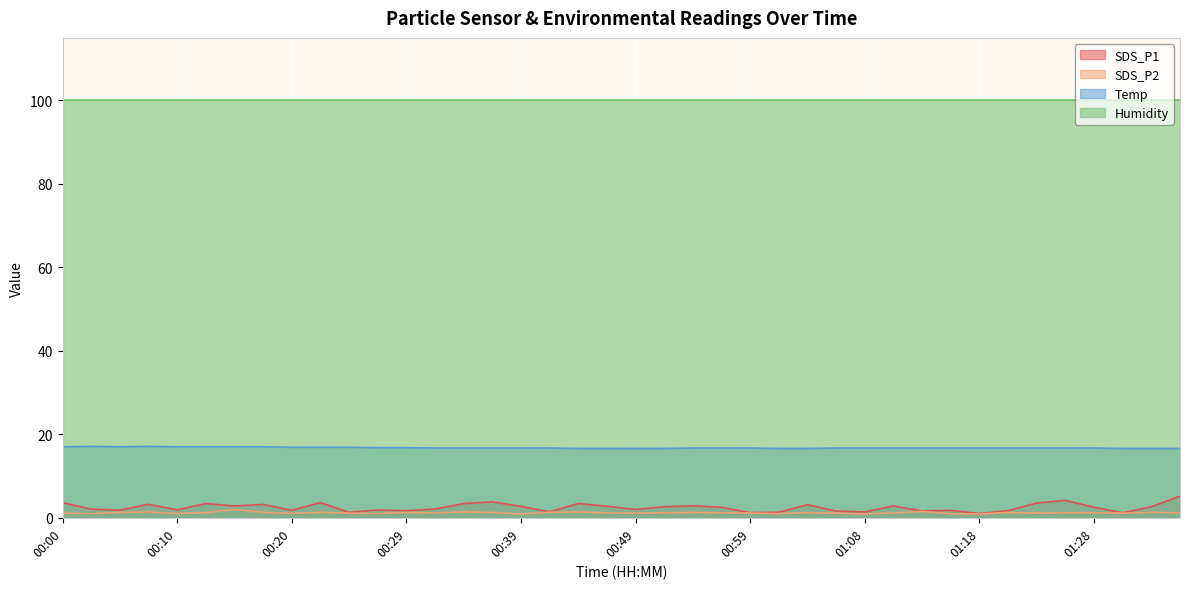

True or false: SDS_P2 and SDS_P1 intersect in this chart.

False